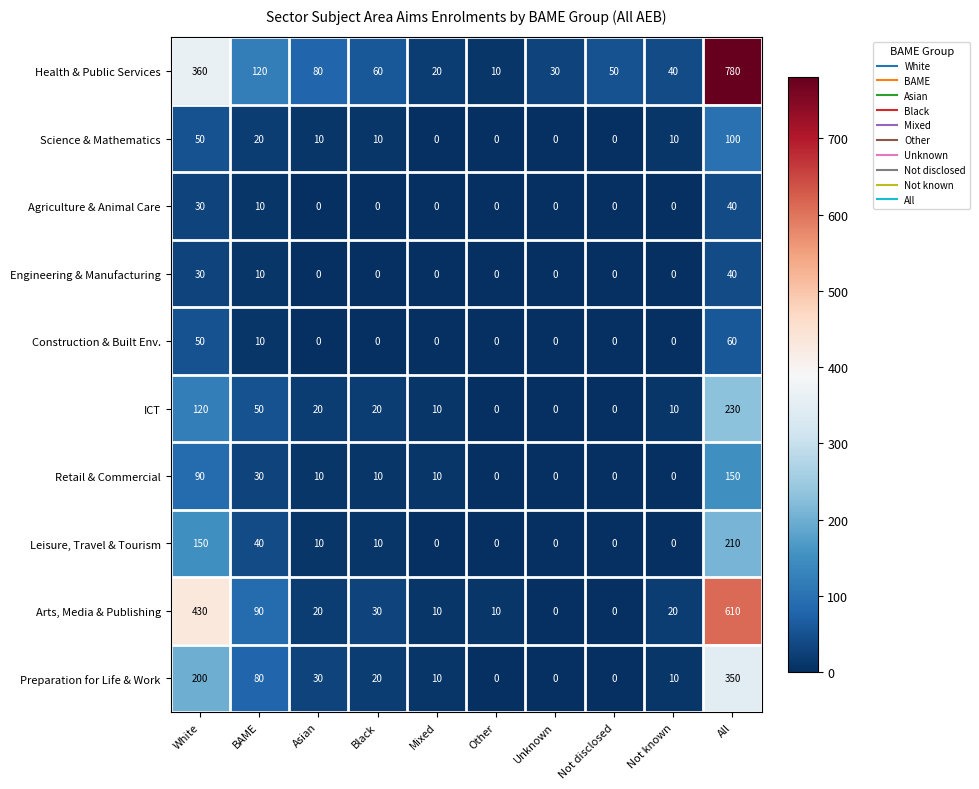

How many categories are shown in the chart?

10